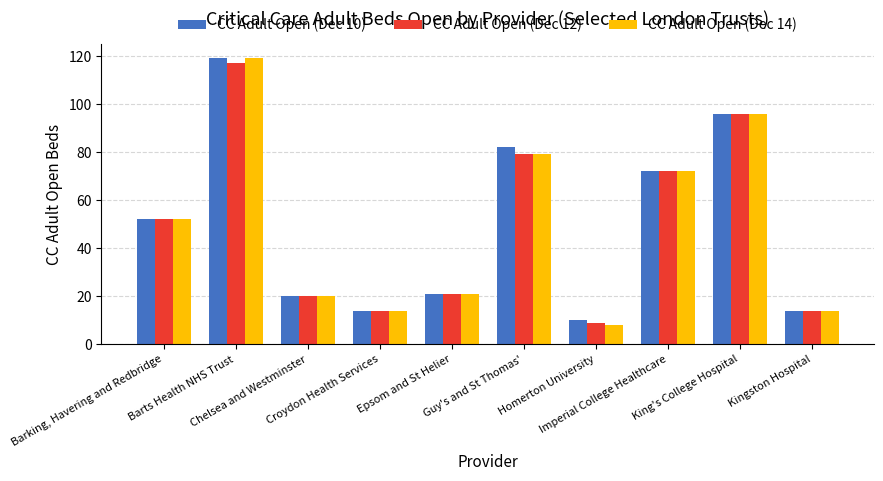

Reading left to right, transcribe all the data shown in this chart.

CC Adult Open (Dec 10): Barking, Havering and Redbridge=52	Barts Health NHS Trust=119	Chelsea and Westminster=20	Croydon Health Services=14	Epsom and St Helier=21	Guy's and St Thomas'=82	Homerton University=10	Imperial College Healthcare=72	King's College Hospital=96	Kingston Hospital=14
CC Adult Open (Dec 12): Barking, Havering and Redbridge=52	Barts Health NHS Trust=117	Chelsea and Westminster=20	Croydon Health Services=14	Epsom and St Helier=21	Guy's and St Thomas'=79	Homerton University=9	Imperial College Healthcare=72	King's College Hospital=96	Kingston Hospital=14
CC Adult Open (Dec 14): Barking, Havering and Redbridge=52	Barts Health NHS Trust=119	Chelsea and Westminster=20	Croydon Health Services=14	Epsom and St Helier=21	Guy's and St Thomas'=79	Homerton University=8	Imperial College Healthcare=72	King's College Hospital=96	Kingston Hospital=14